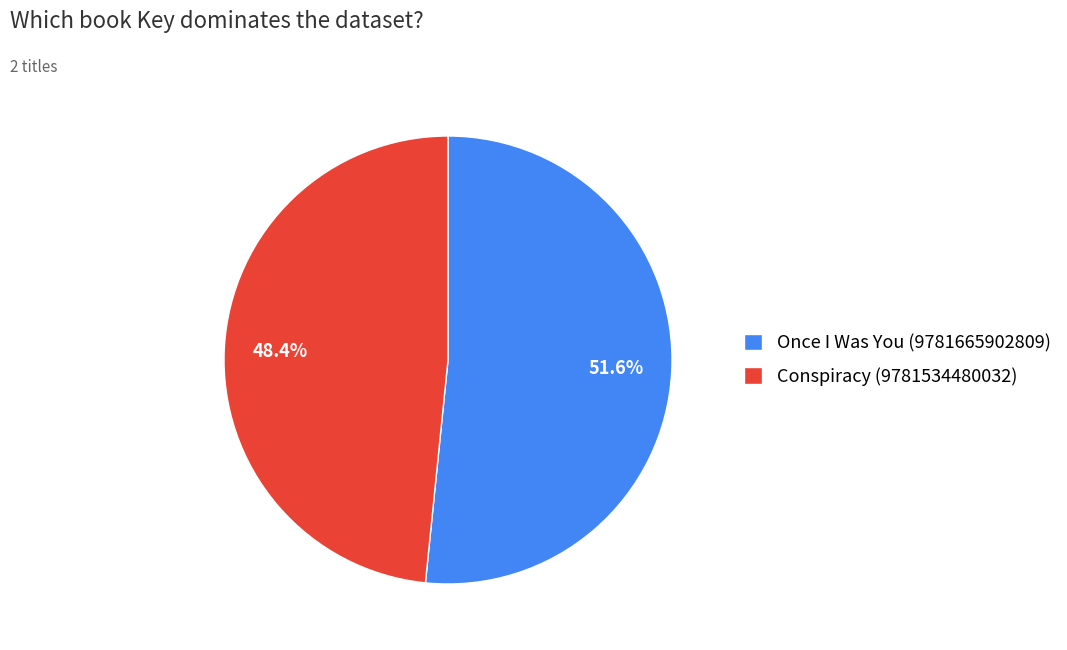

Does any single category account for the majority?

Yes